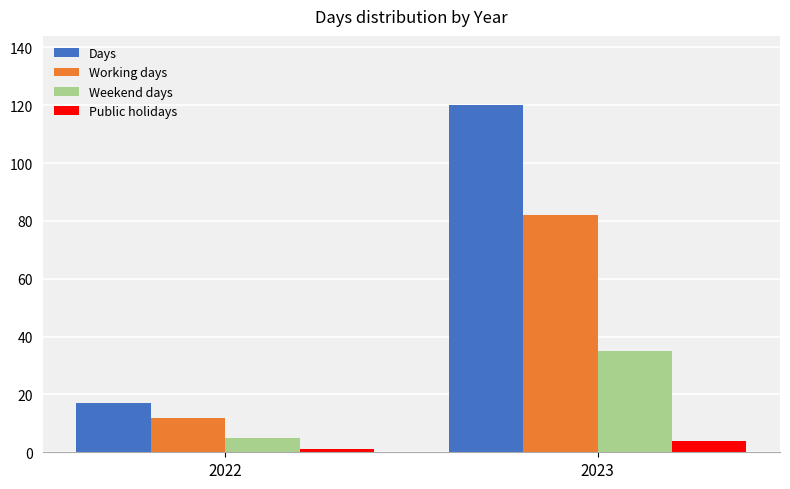

At which category does the chart reach its minimum across all series?

2022